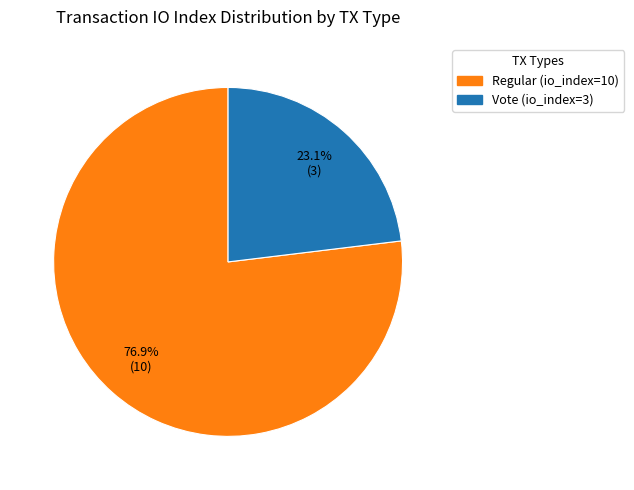

Is it true that Vote (io_index=3) is 23% of the pie?

True